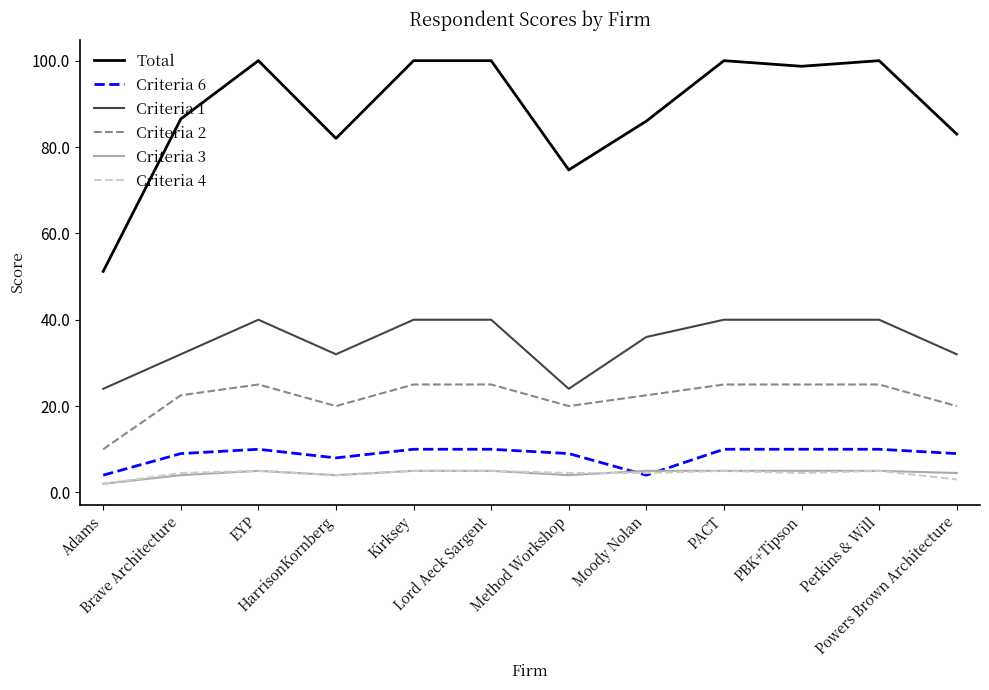

At which category does Total reach its first local valley?

HarrisonKornberg